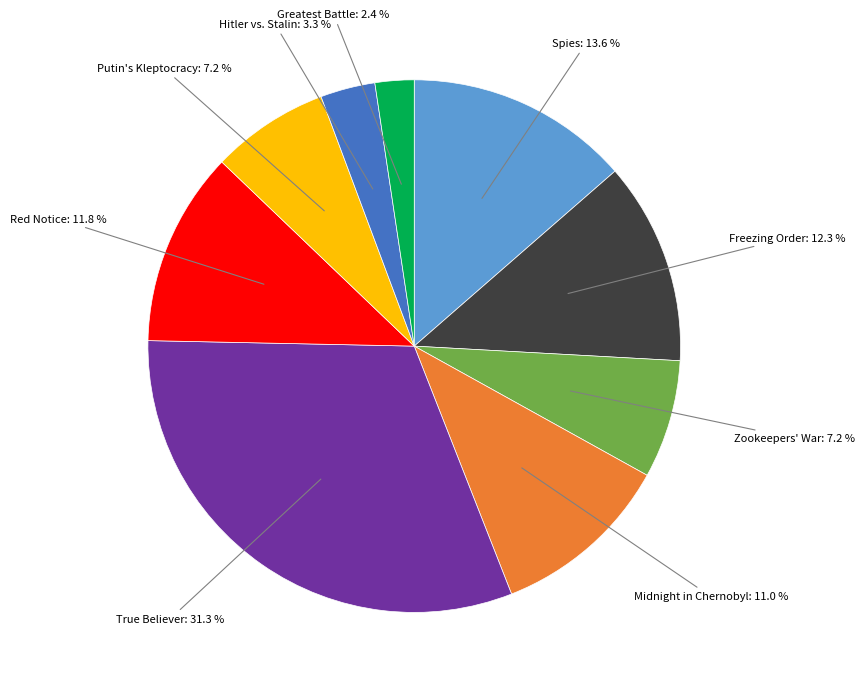

How many slices are in this pie chart?

9